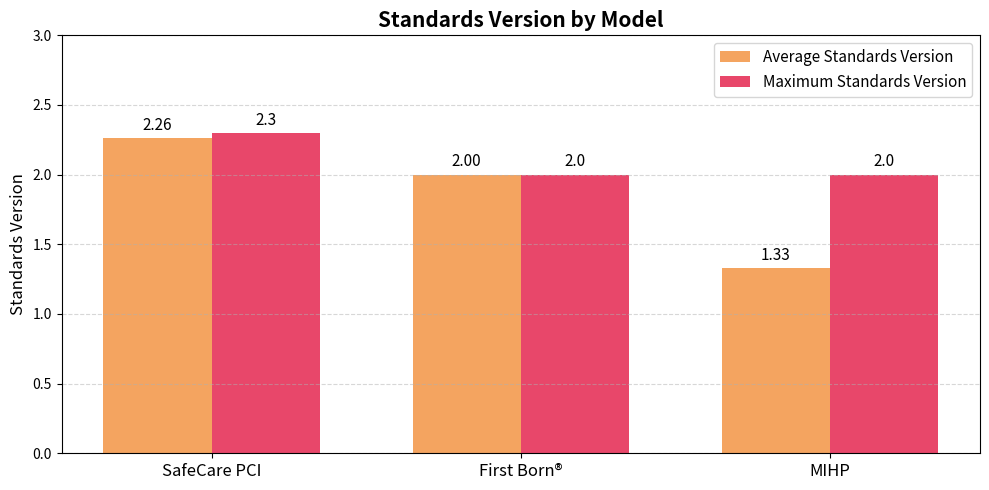

What is the approximate value of Average Standards Version at SafeCare PCI?

2.3